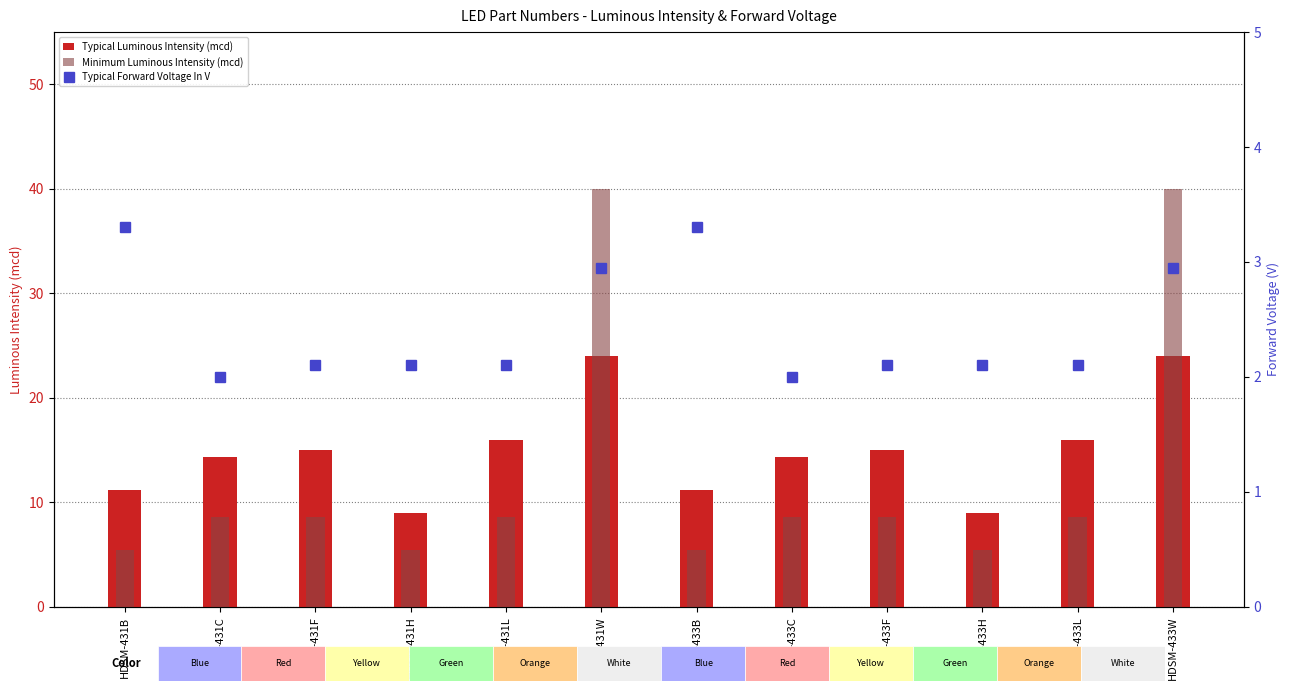

Which series has the largest range (max minus min)?

Minimum Luminous Intensity (mcd)